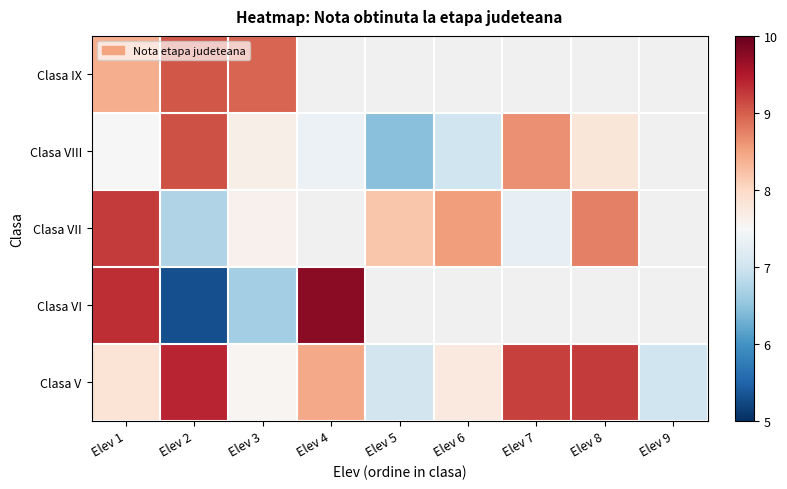

At how many categories does at least one series exceed 5?

9